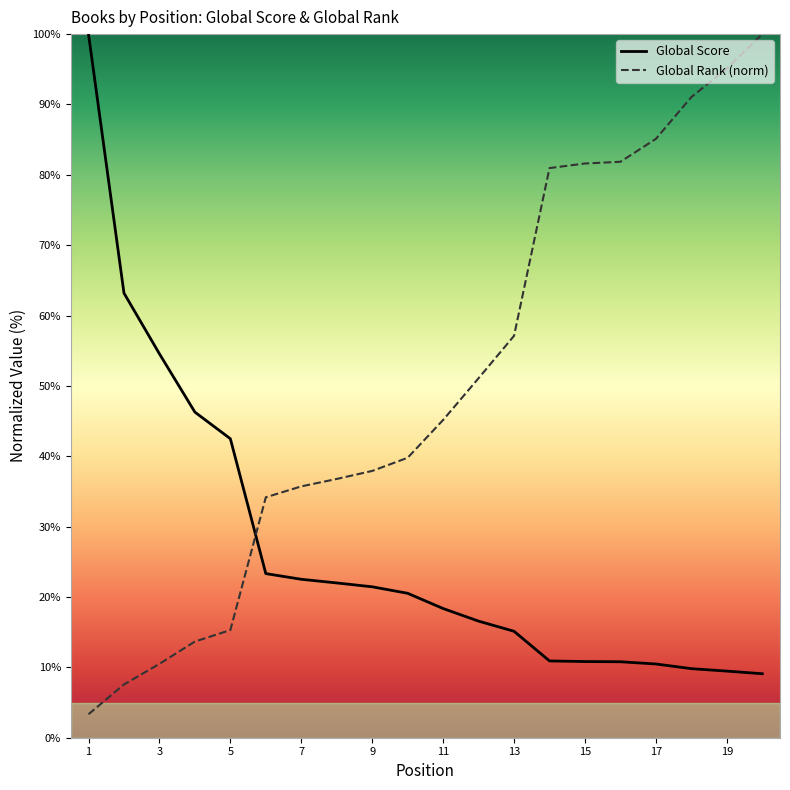

How many distinct data groups are displayed?

2